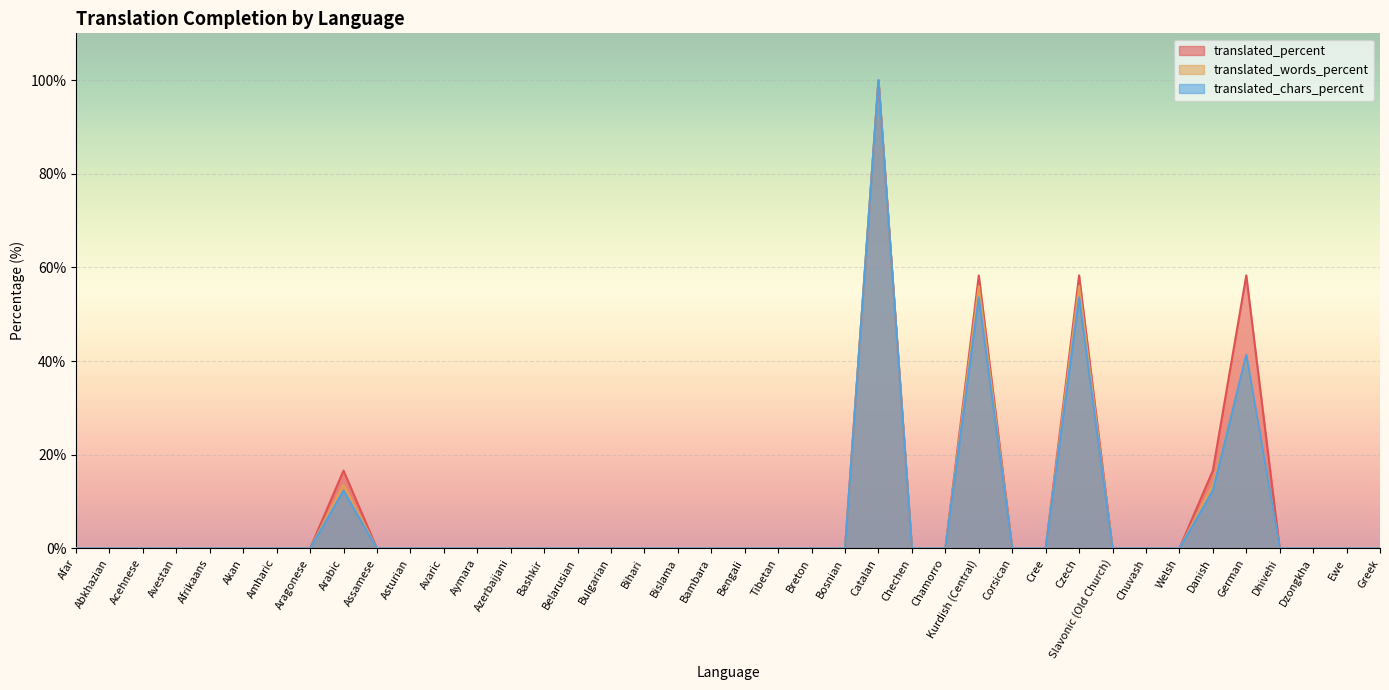

At which category is the sum across all series the highest?

Catalan